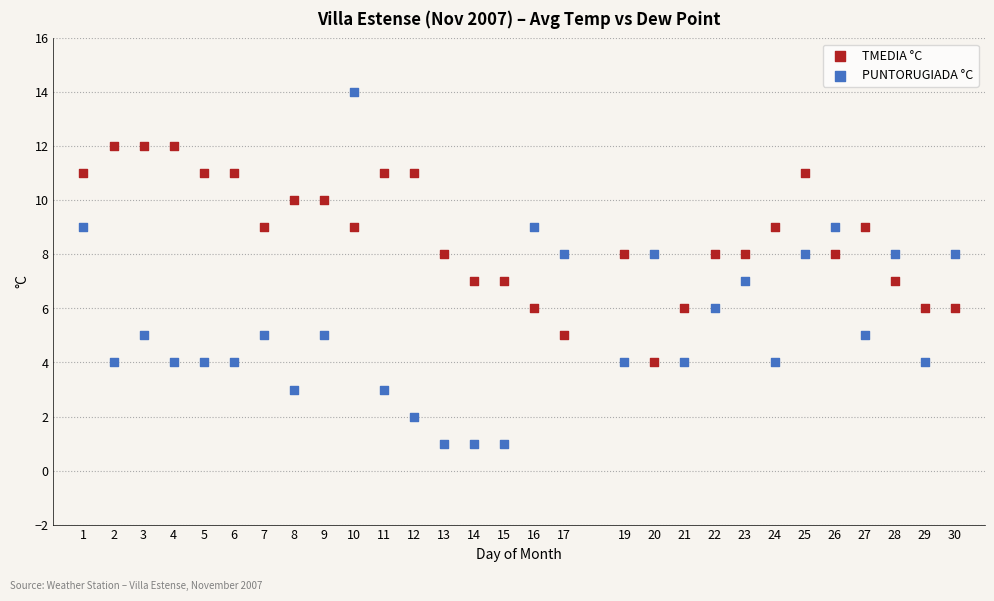

Across all data points, what is the range of X values (max minus min)?

29